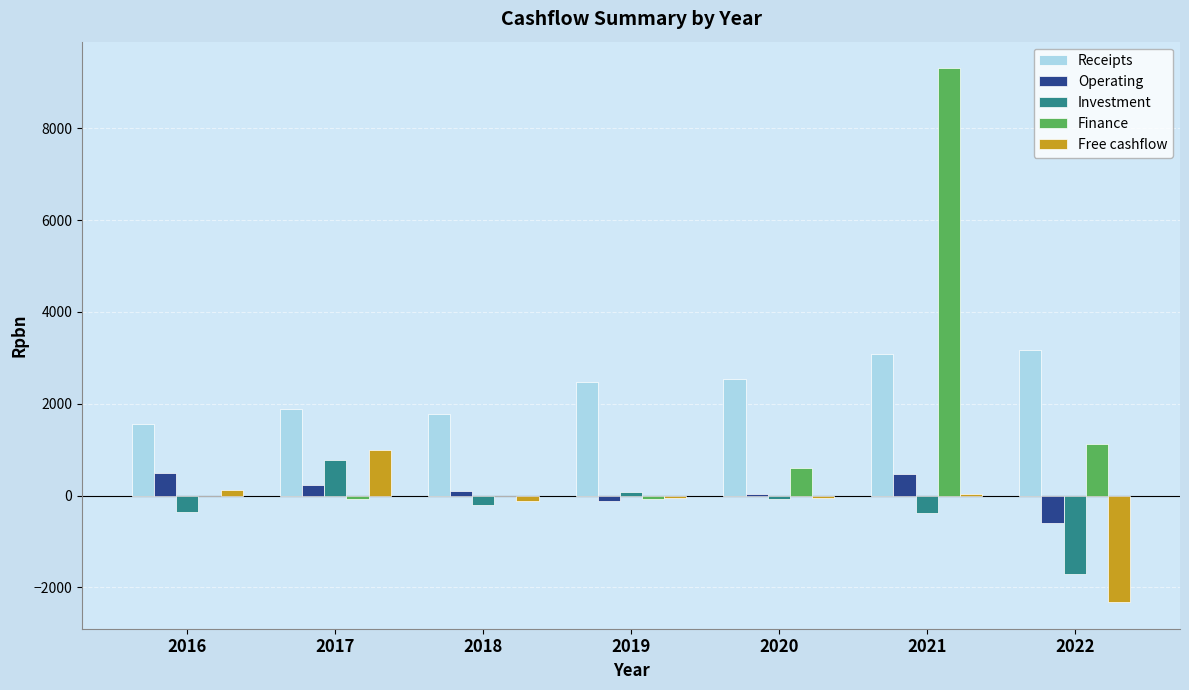

How many data points does each series have?

7